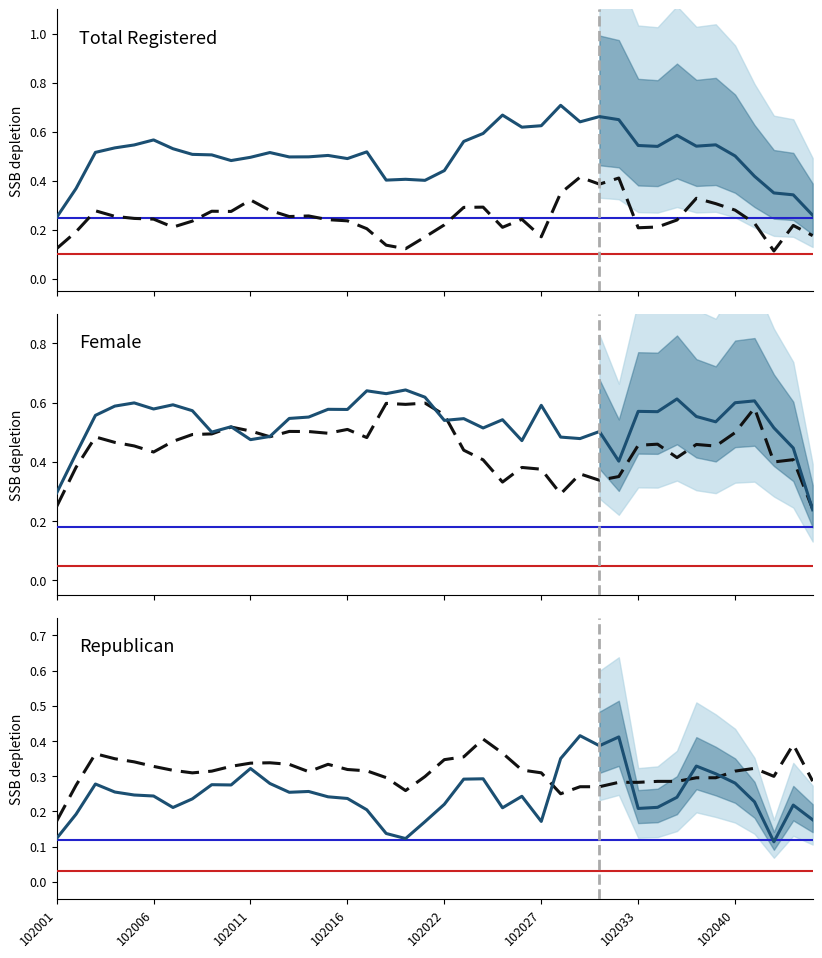

The value of Total Registered at 38 is 0.3. True or false?

True